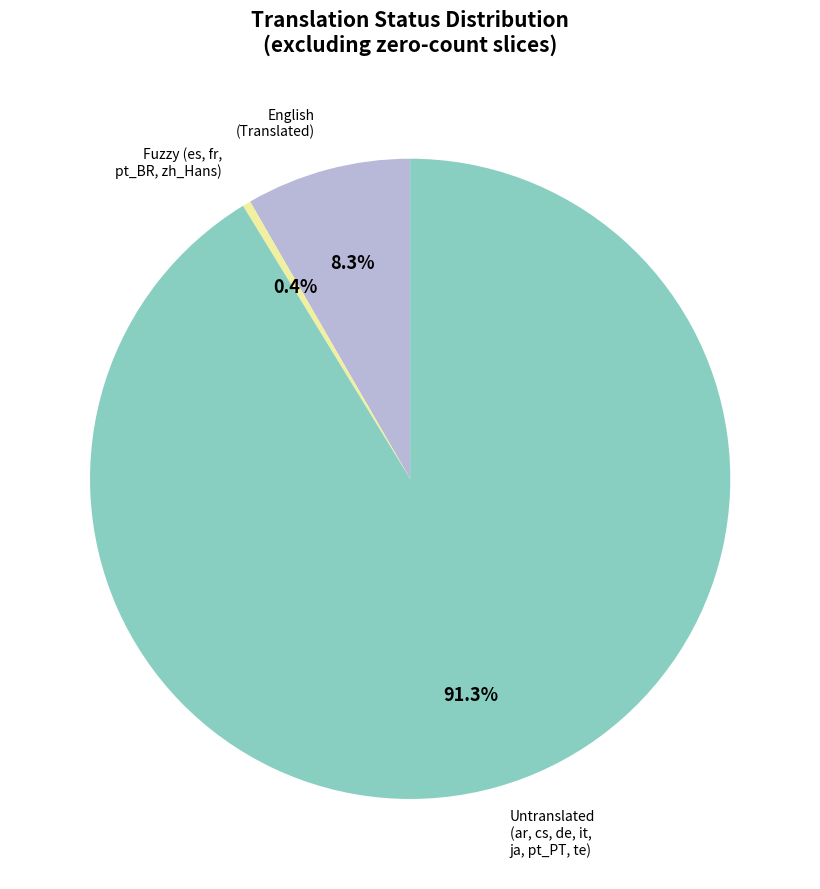

To the nearest percent, what is the average slice percentage?

33%